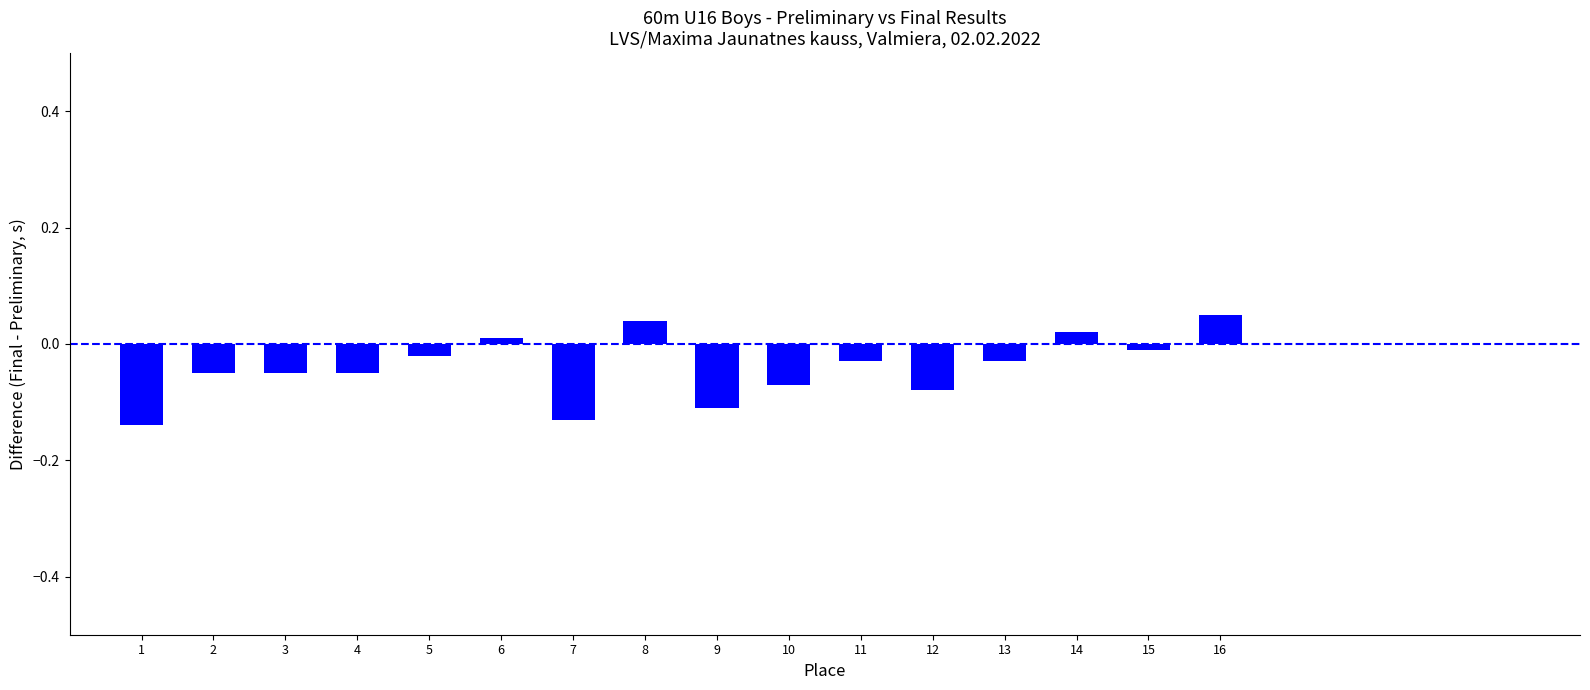

What is the difference between the maximum and minimum values?

0.2